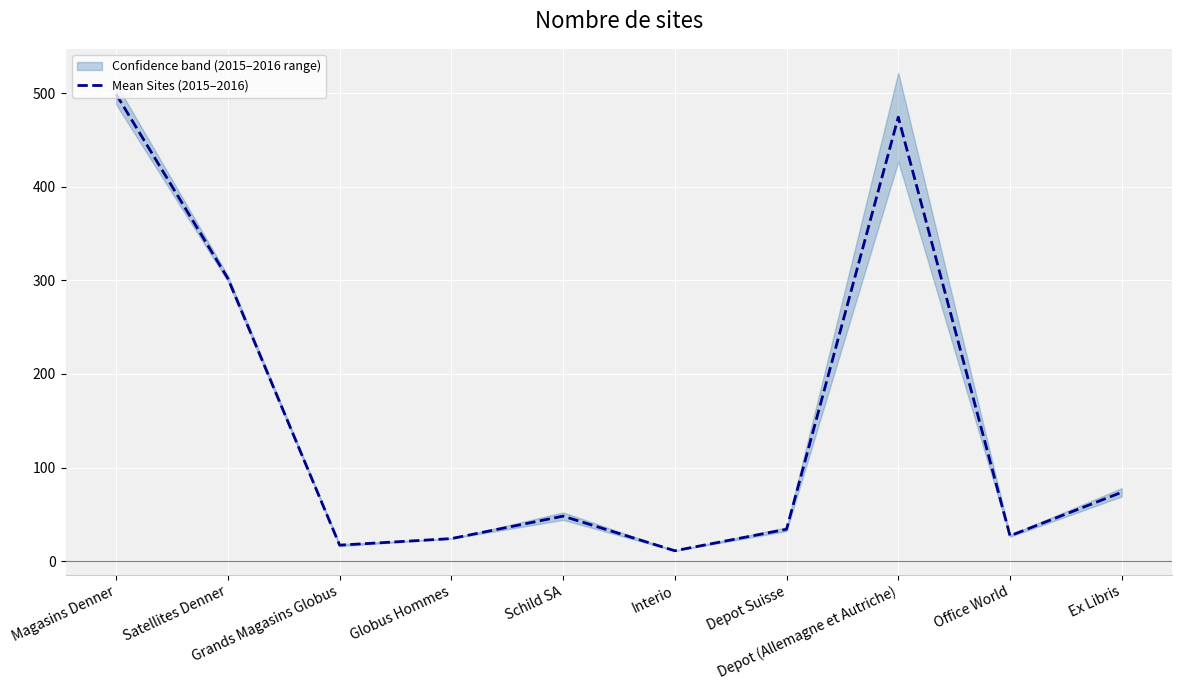

What is the sum of all values?

1510.0